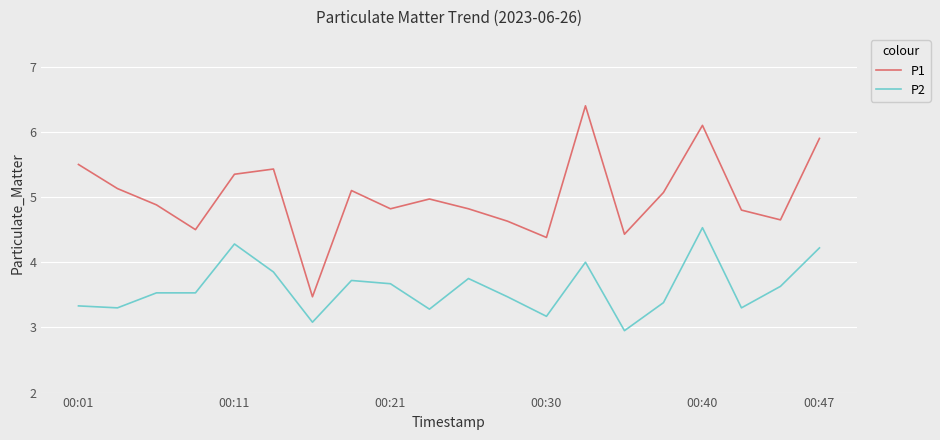

Does the chart have visible grid lines?

Yes